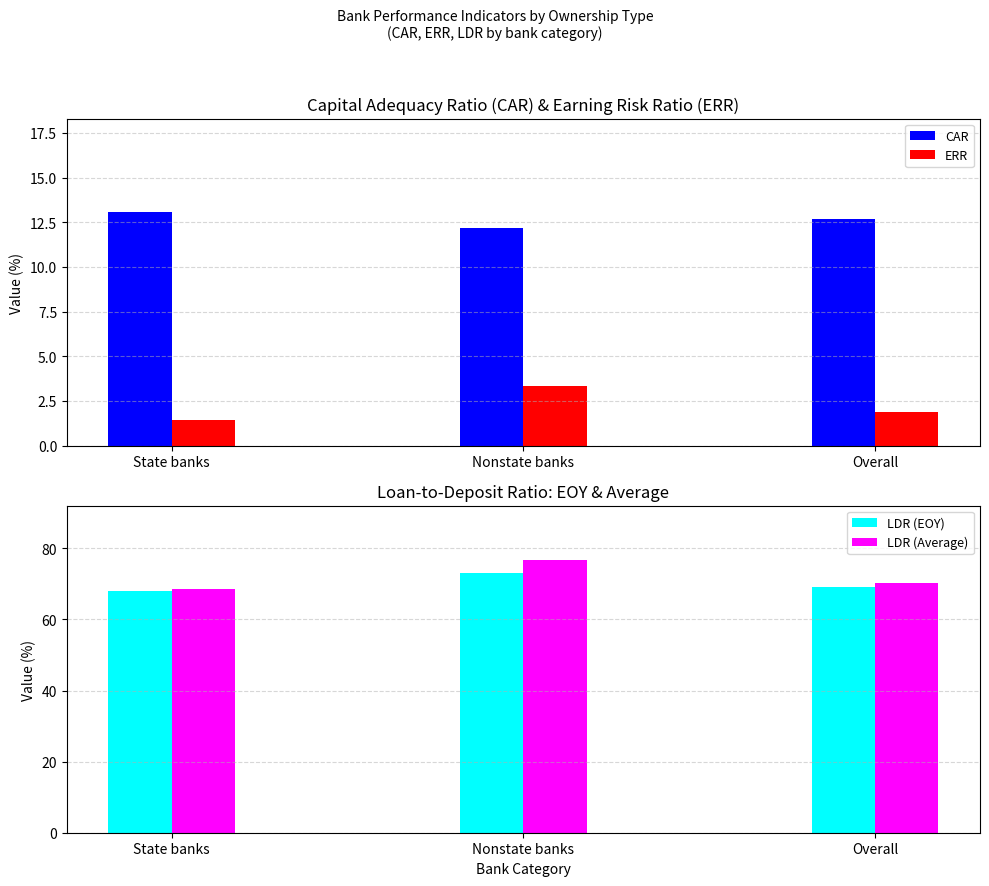

Reading left to right, what are all the values shown in this chart?

CAR: 13.1	12.2	12.7
ERR: 1.4	3.3	1.9
LDR (EOY): 68.1	73.0	69.2
LDR (Average): 68.7	76.7	70.4